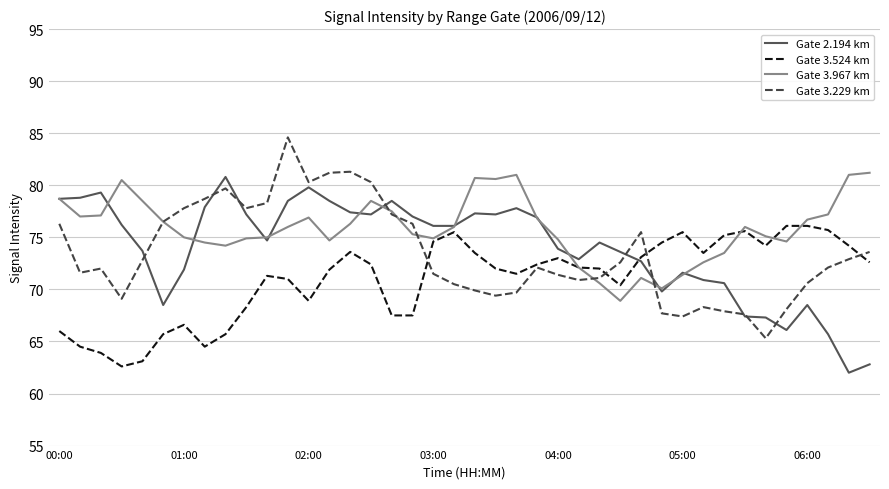

Which series has the largest total across all categories?

Gate 3.967 km